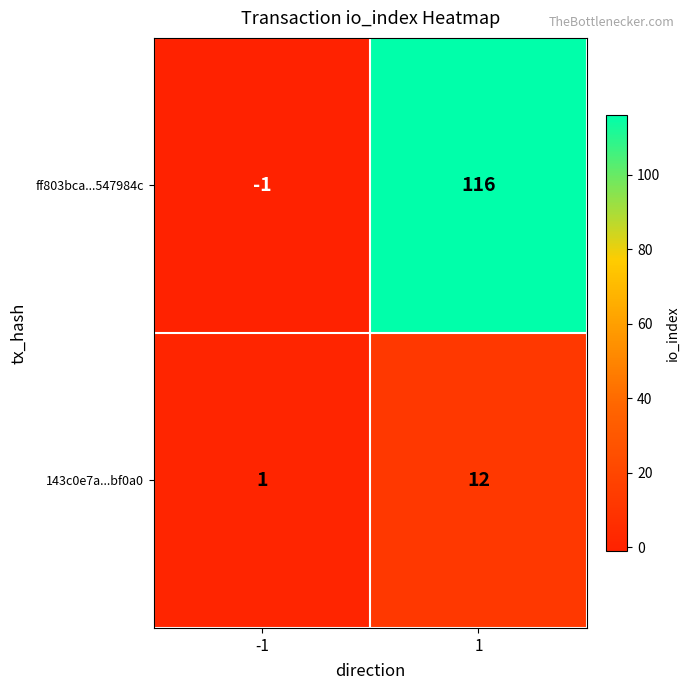

What is the maximum value shown in the chart?

116